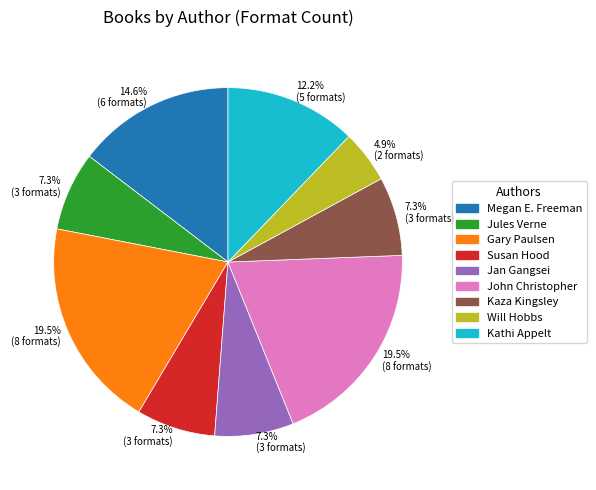

Is there a majority slice in this chart?

No